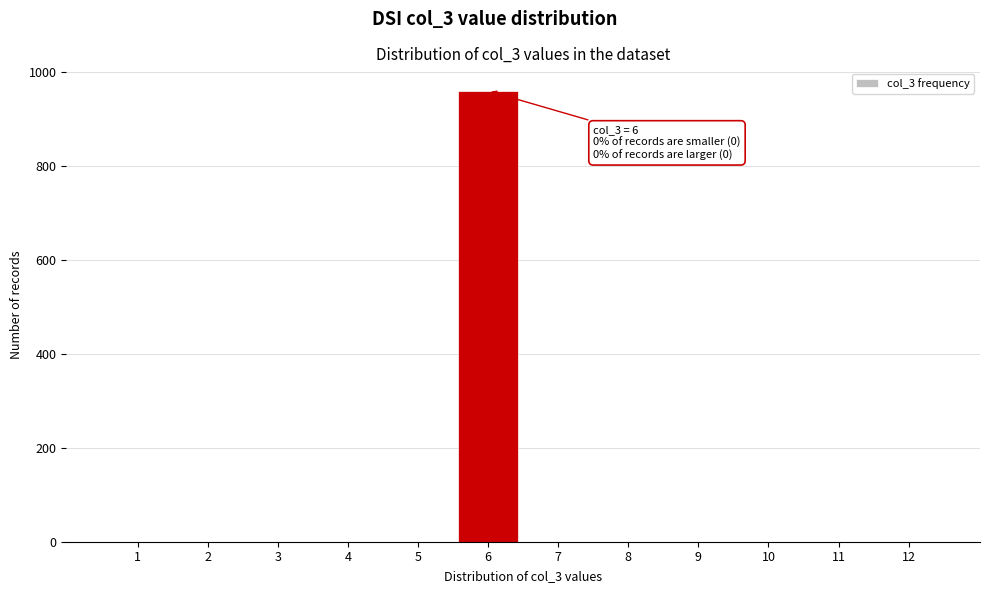

Reading left to right, extract all data points from this chart.

1=0	2=0	3=0	4=0	5=0	6=960	7=0	8=0	9=0	10=0	11=0	12=0